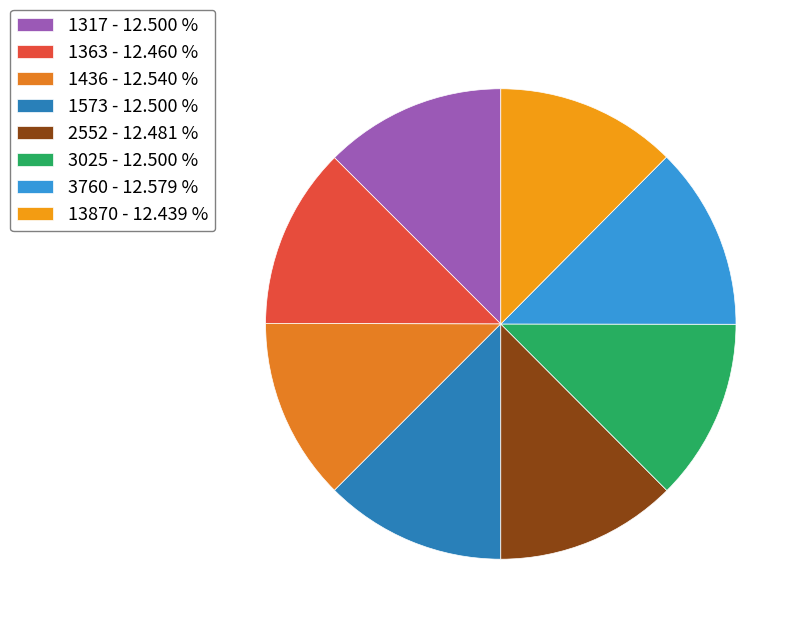

The 3760 slice represents 18% of the pie. True or false?

False